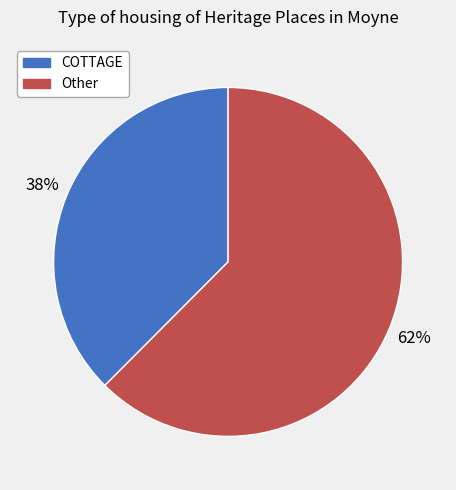

Does any single category account for the majority?

Yes